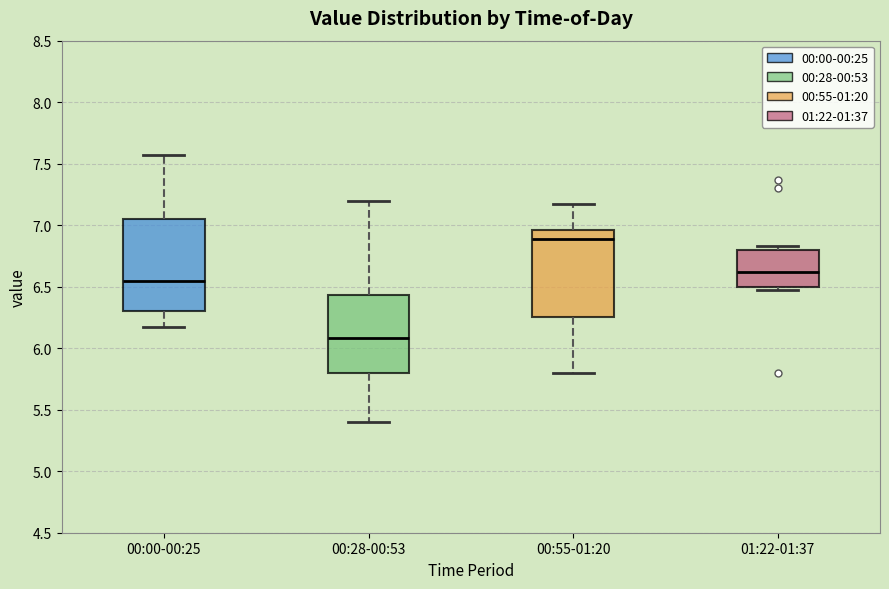

Which box has the lowest median line?

00:28-00:53